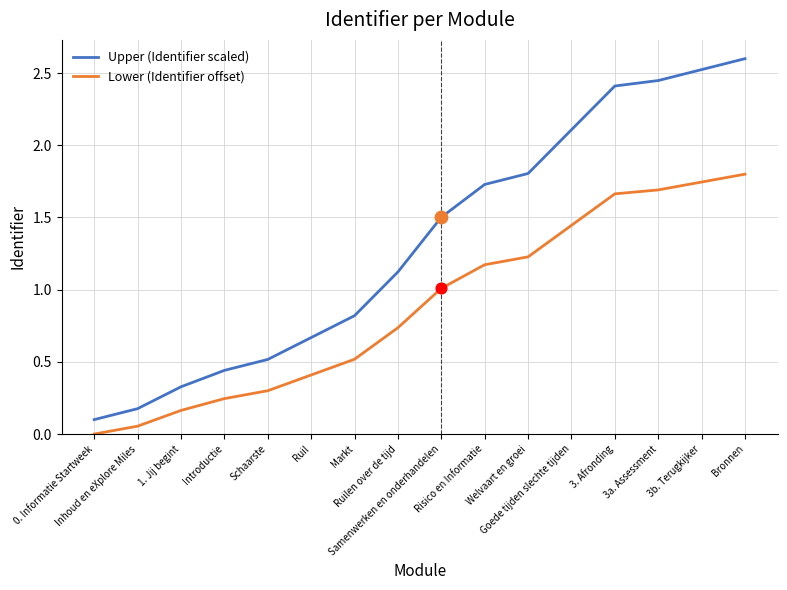

Is the value of Upper (Identifier scaled) at Samenwerken en onderhandelen greater than the value of Lower (Identifier offset) at 3b. Terugkijker?

No